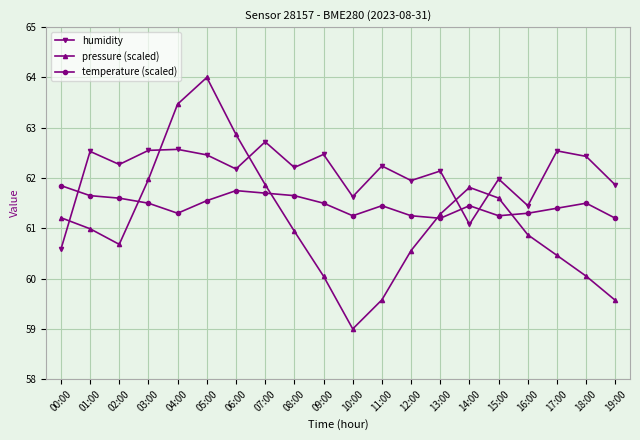

Which series changed the most between 01:00 and 12:00?

humidity